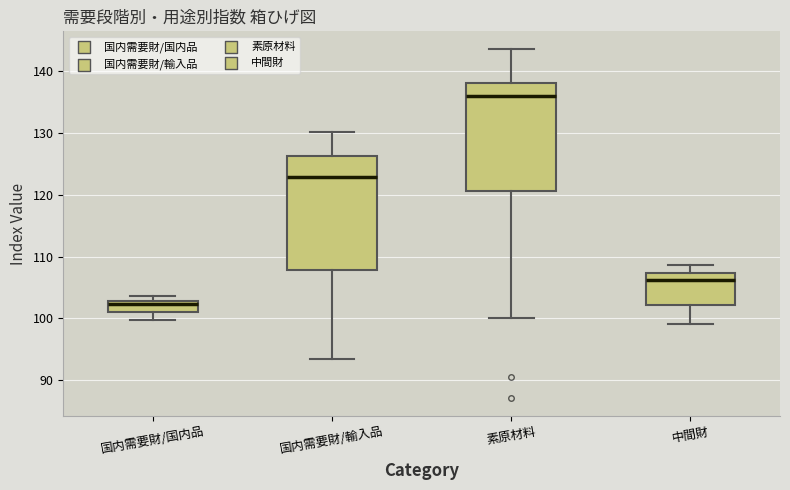

Which box's median line is the highest?

素原材料